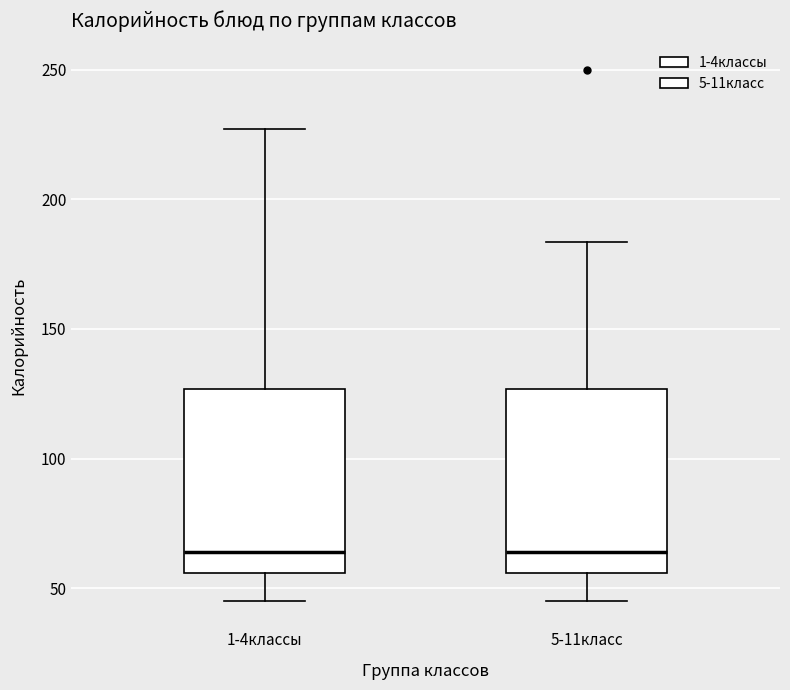

Reading left to right, read every box against the y-axis: the position of its median line, the range the box covers, and the ends of its whiskers. The values are not printed on the chart, so give them approximately, as read against the axis.

1-4классы: median 65, box 55 to 125, whiskers 45 to 225
5-11класс: median 65, box 55 to 125, whiskers 45 to 185